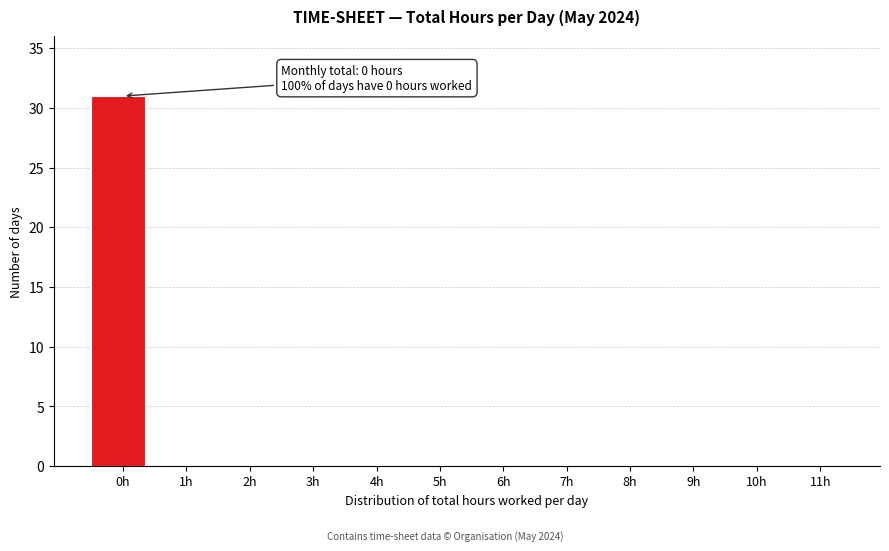

Reading right to left, extract all data points from this chart.

11h=0	10h=0	9h=0	8h=0	7h=0	6h=0	5h=0	4h=0	3h=0	2h=0	1h=0	0h=31